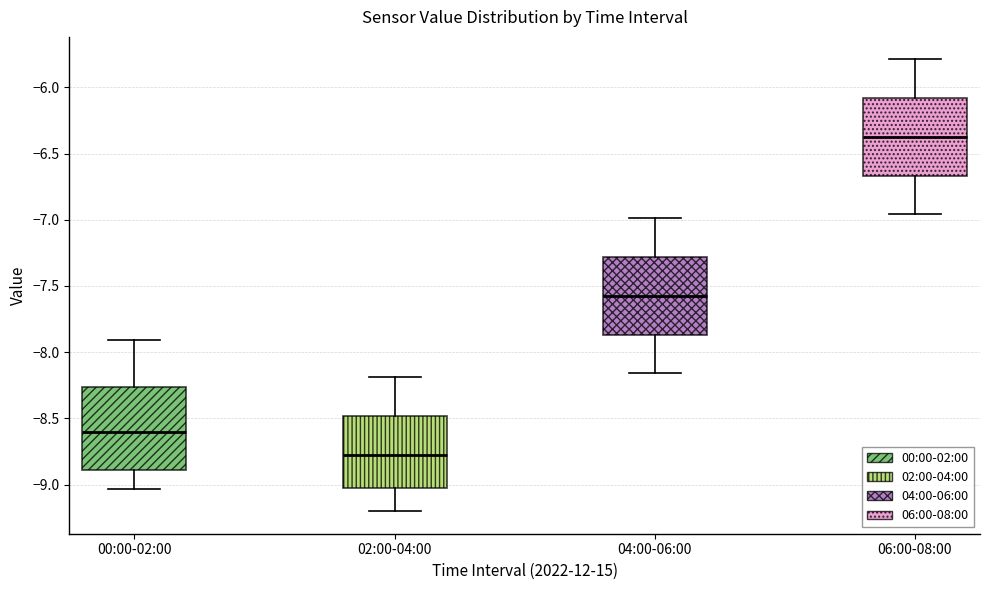

Reading left to right, transcribe this box plot: for each box, give where its median line is, the range the box spans, and where its two whiskers end, as read against the y-axis. The values are not printed on the chart, so give them approximately, as read against the axis.

00:00-02:00: median -8.60, box -8.90 to -8.25, whiskers -9.05 to -7.90
02:00-04:00: median -8.75, box -9.00 to -8.50, whiskers -9.20 to -8.20
04:00-06:00: median -7.55, box -7.85 to -7.30, whiskers -8.15 to -7.00
06:00-08:00: median -6.35, box -6.65 to -6.10, whiskers -6.95 to -5.80